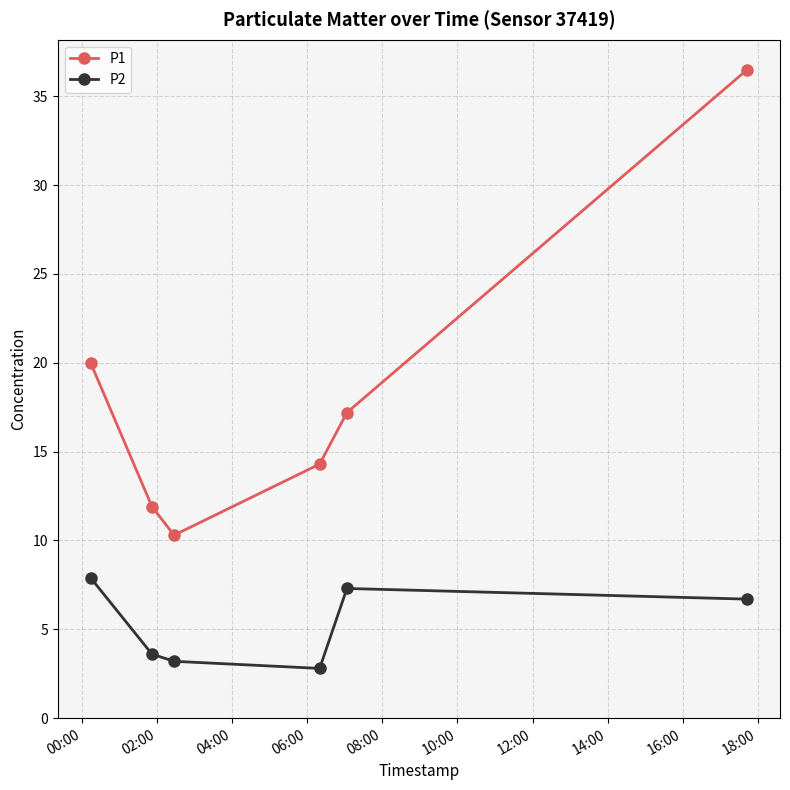

What is the smallest value displayed?

2.8